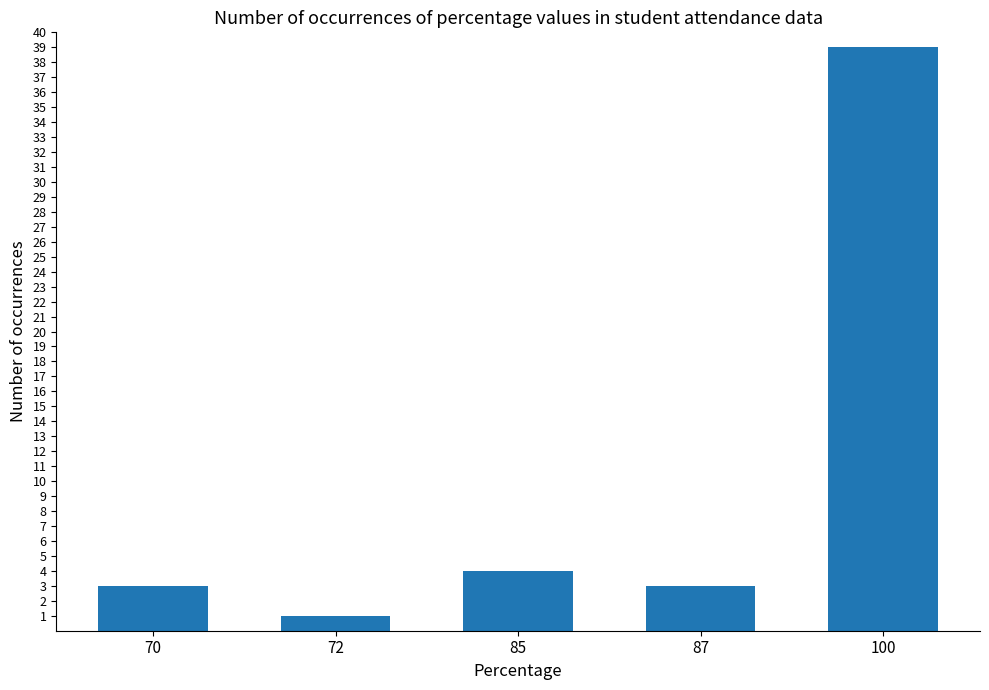

What is the value of the 5th bar from the left?

39